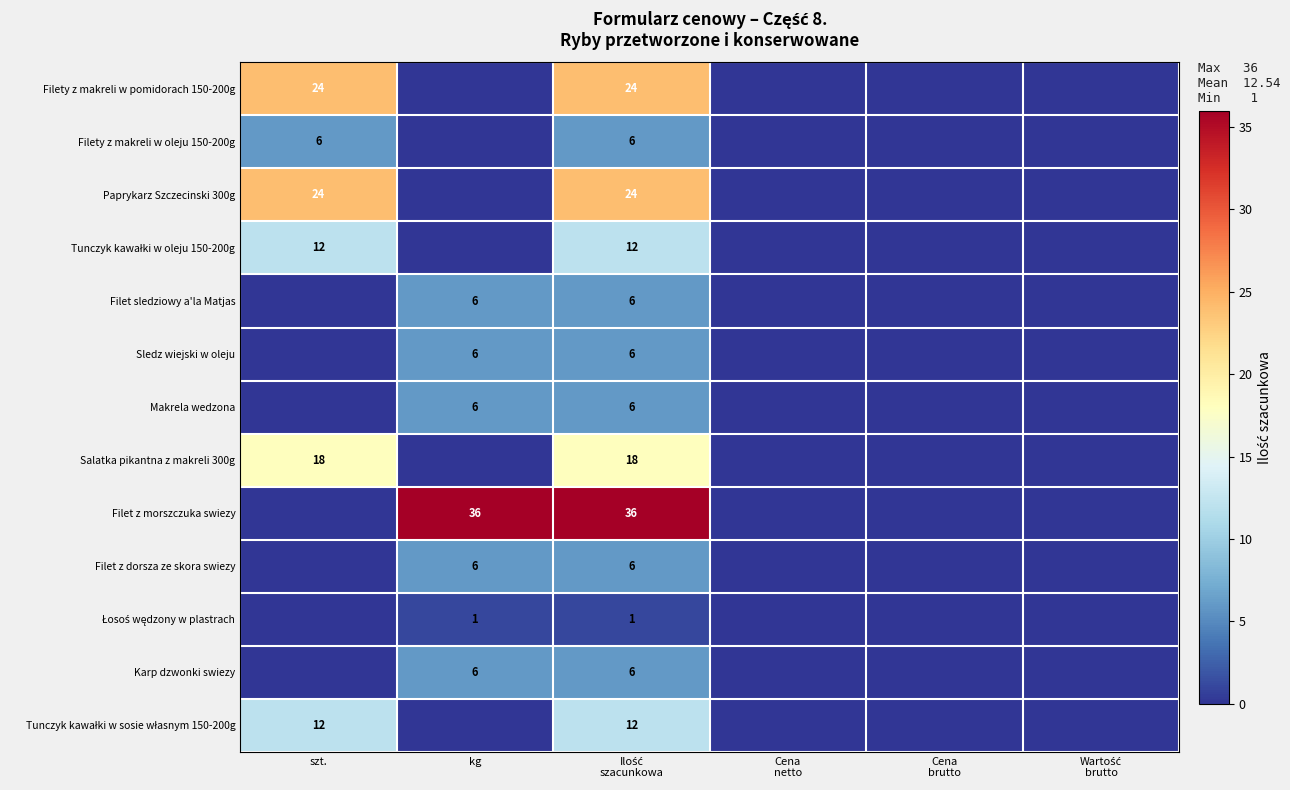

The Paprykarz Szczecinski 300g series shows 36 at szt.. True or false?

False